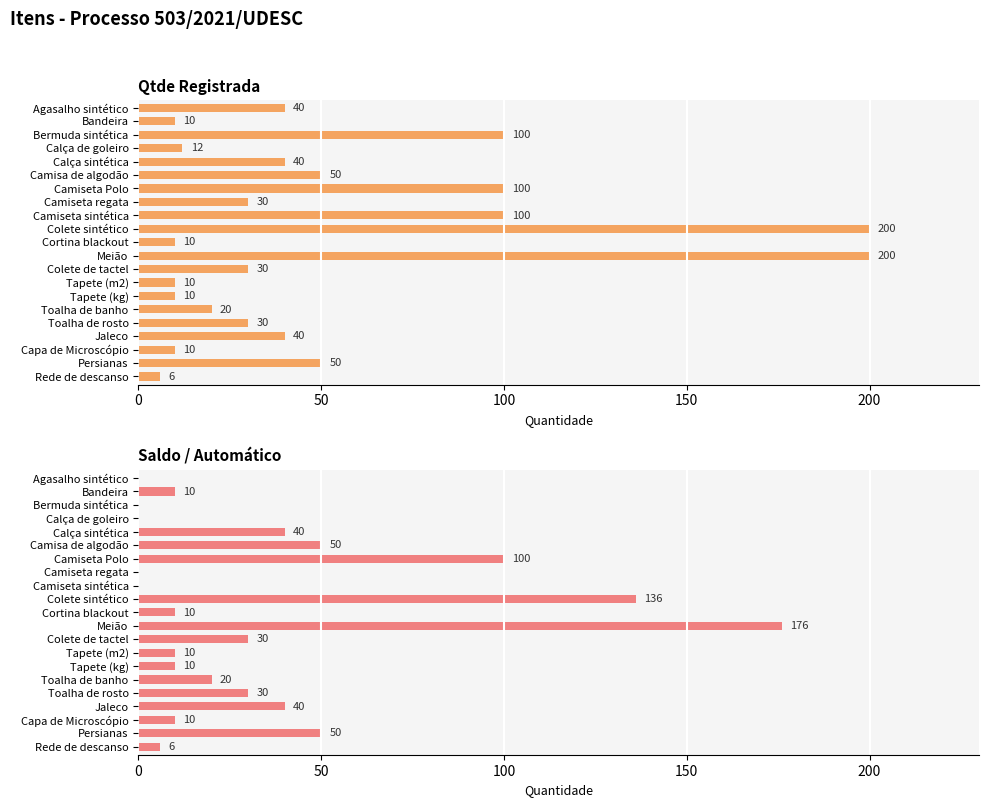

How many categories are shown in the chart?

21